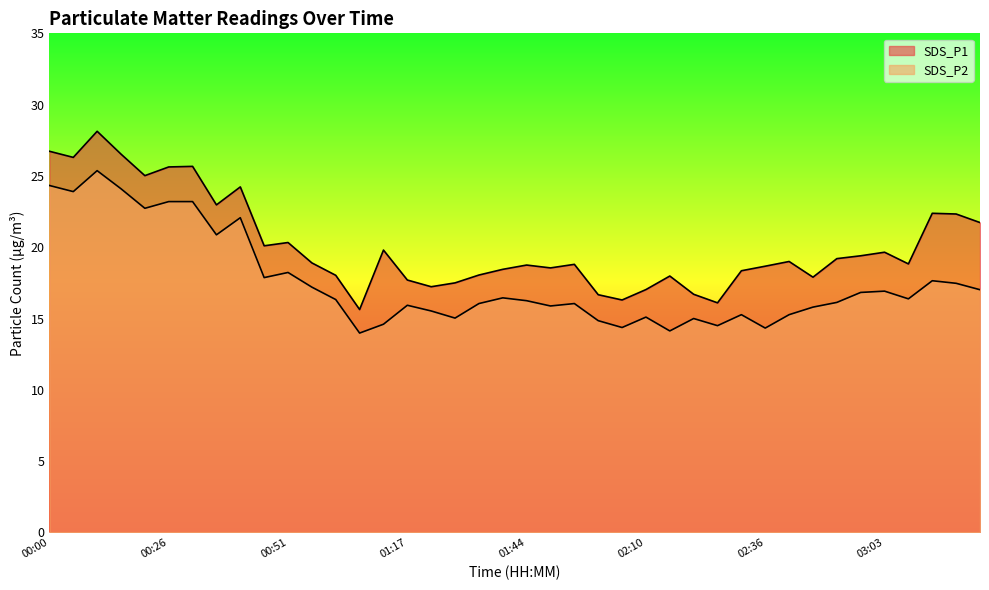

What is the label of the 24th point from the right?

01:23